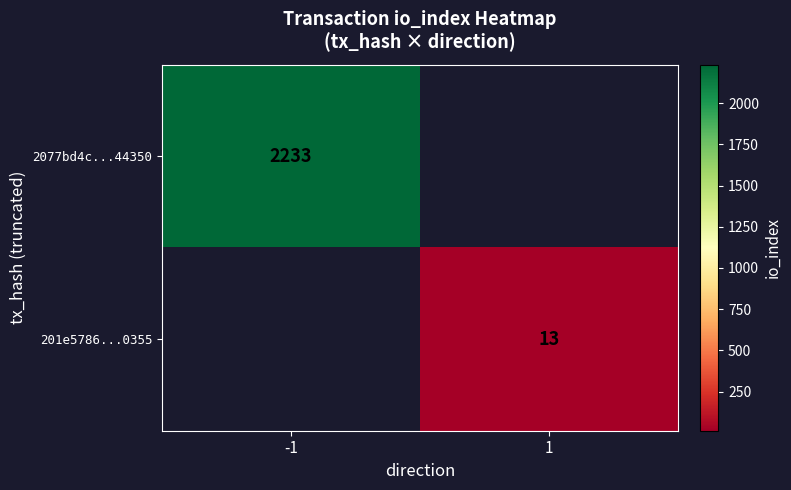

Is the value of 201e5786...0355 at 1 greater than the value of 2077bd4c...44350 at -1?

No